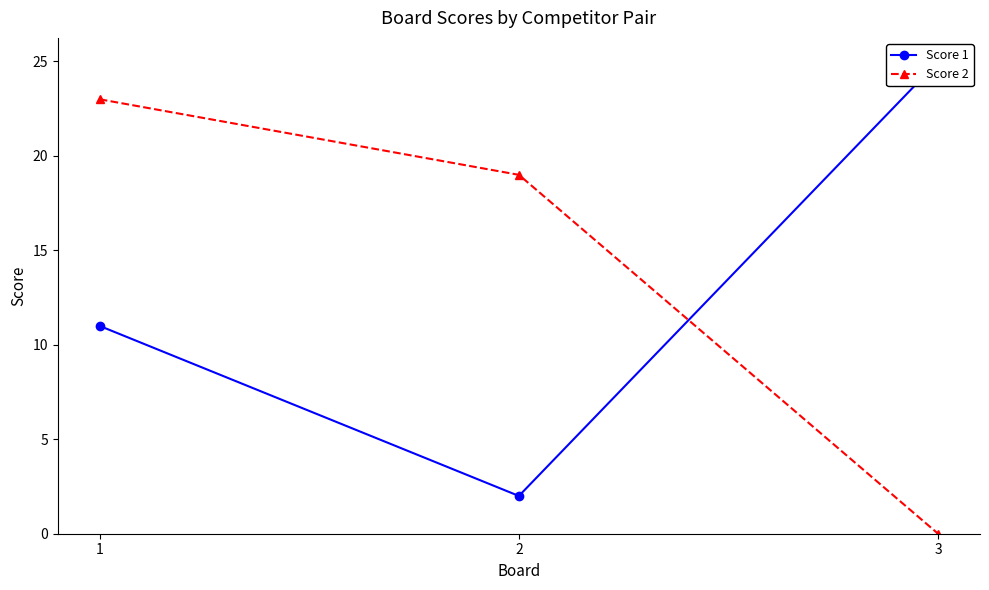

What is the total value across all series at 2?

21